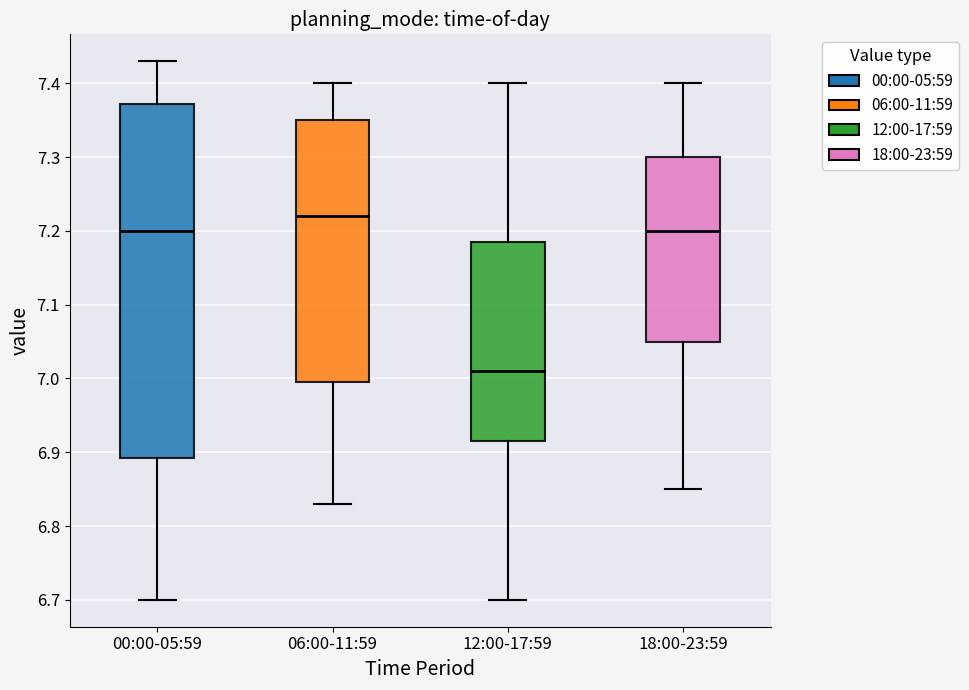

Reading left to right, read every box against the y-axis: the position of its median line, the range the box covers, and the ends of its whiskers. The values are not printed on the chart, so give them approximately, as read against the axis.

00:00-05:59: median 7.20, box 6.89 to 7.37, whiskers 6.70 to 7.43
06:00-11:59: median 7.22, box 7.00 to 7.35, whiskers 6.83 to 7.40
12:00-17:59: median 7.01, box 6.92 to 7.19, whiskers 6.70 to 7.40
18:00-23:59: median 7.20, box 7.05 to 7.30, whiskers 6.85 to 7.40